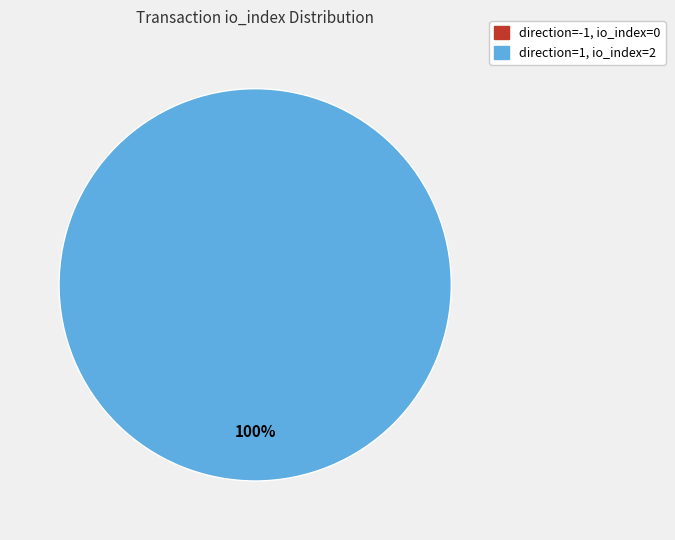

Is it true that direction=1 (io_index=2) is 99% of the pie?

False